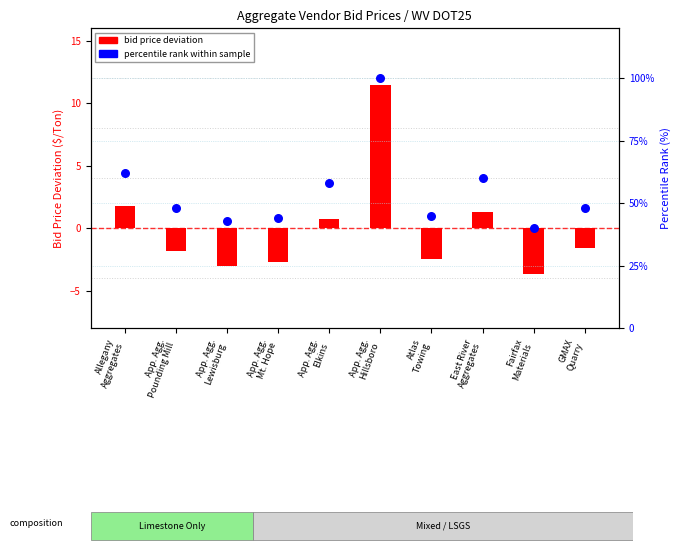

Which series contains the lowest Y value?

bid price deviation